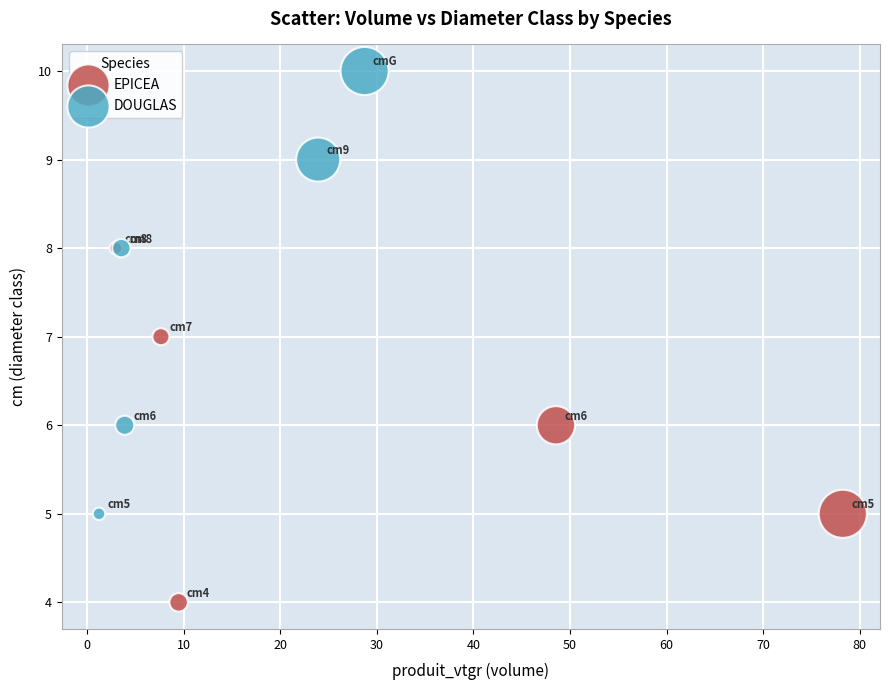

What are all the series names shown in the legend?

EPICEA, DOUGLAS